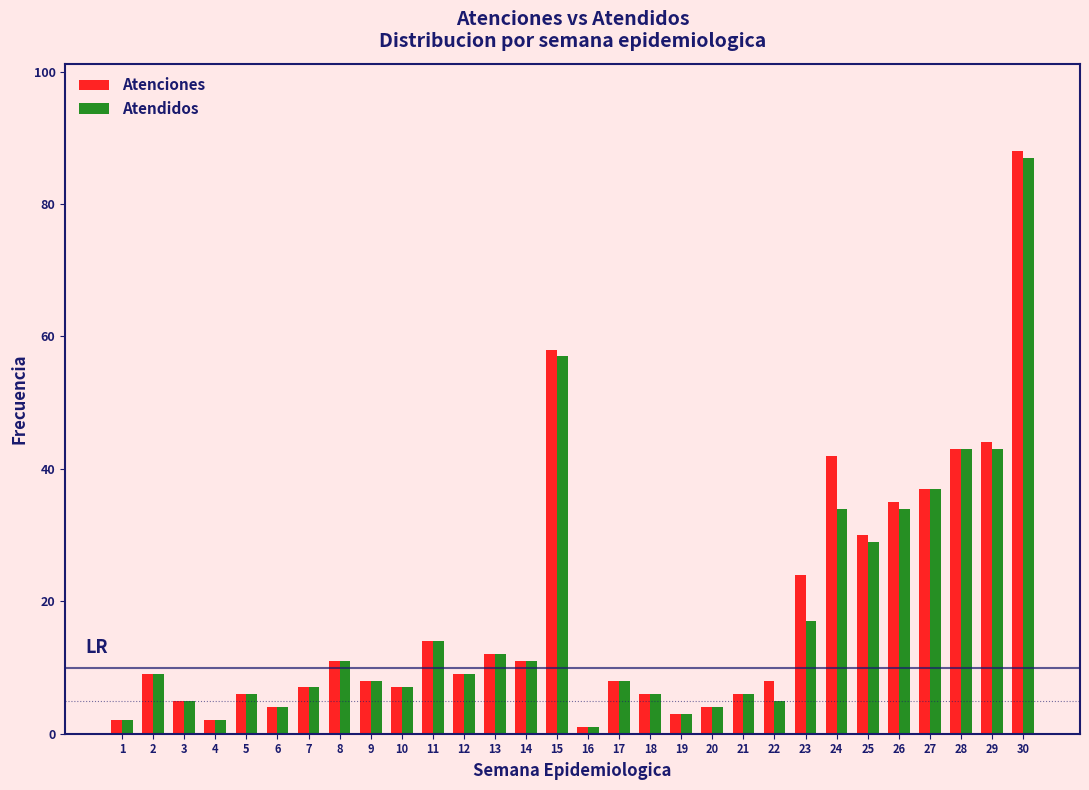

Which category has the highest value in the Atendidos series?

30